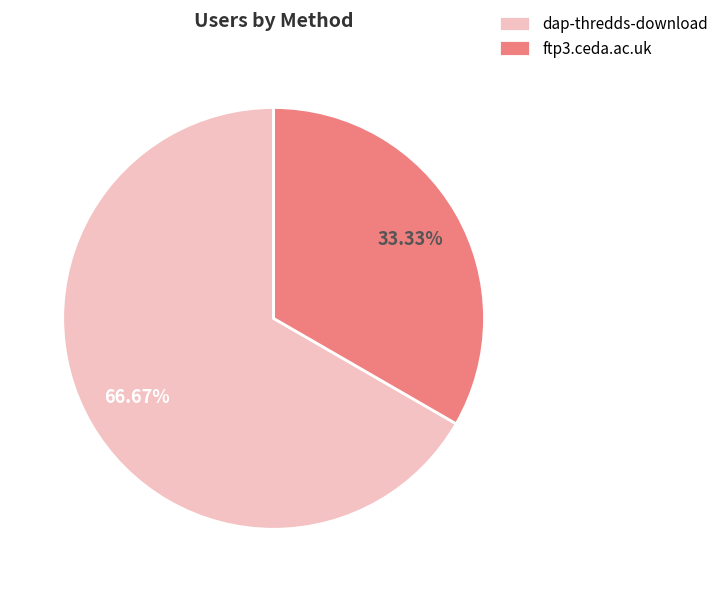

Is it true that dap-thredds-download is 59% of the pie?

False